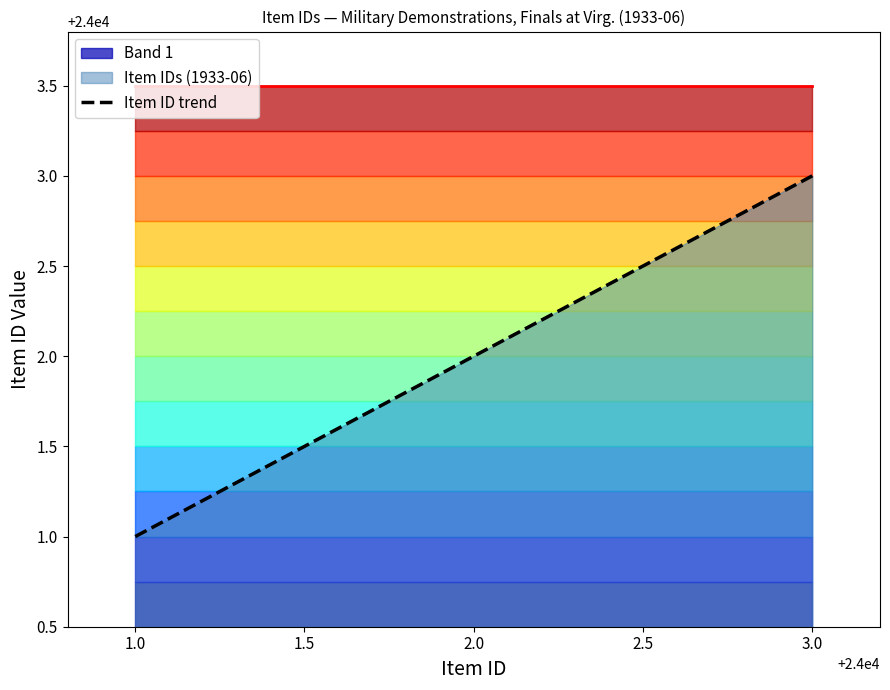

Reading left to right, extract all data points from this chart.

24001	24002	24003